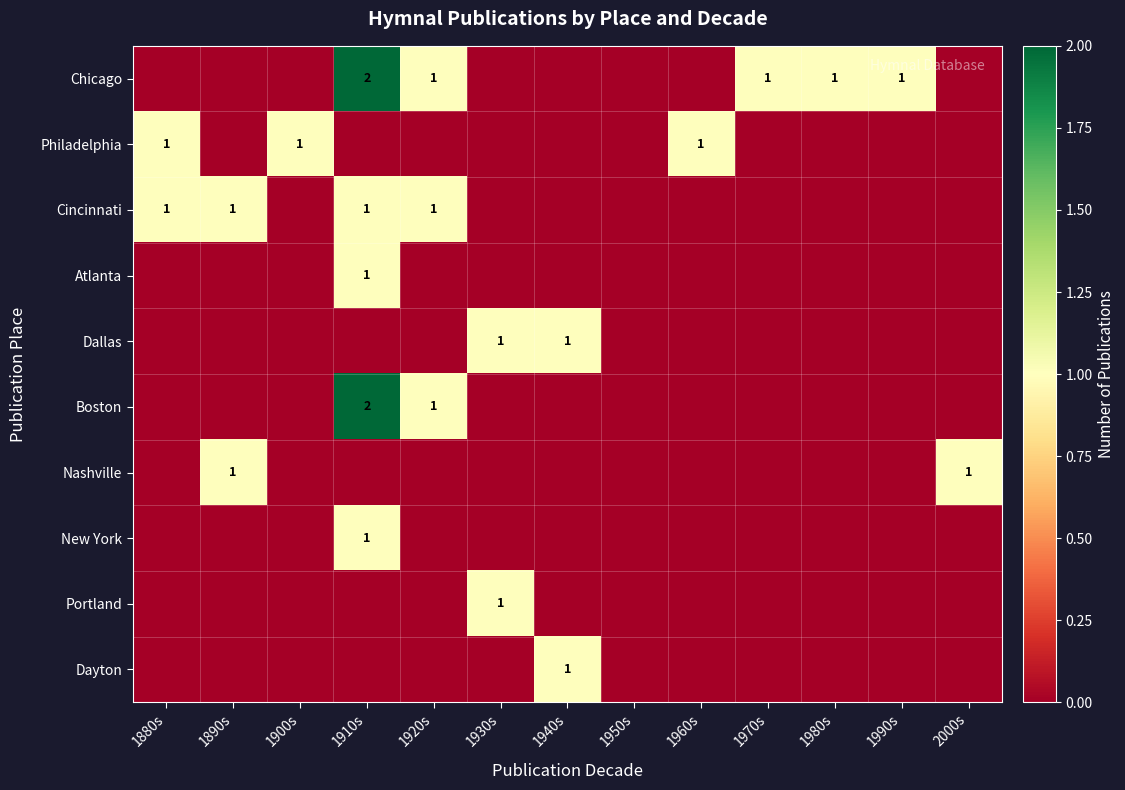

Rank the series at 1960s from lowest to highest value.

Chicago, Cincinnati, Atlanta, Dallas, Boston, Nashville, New York, Portland, Dayton, Philadelphia